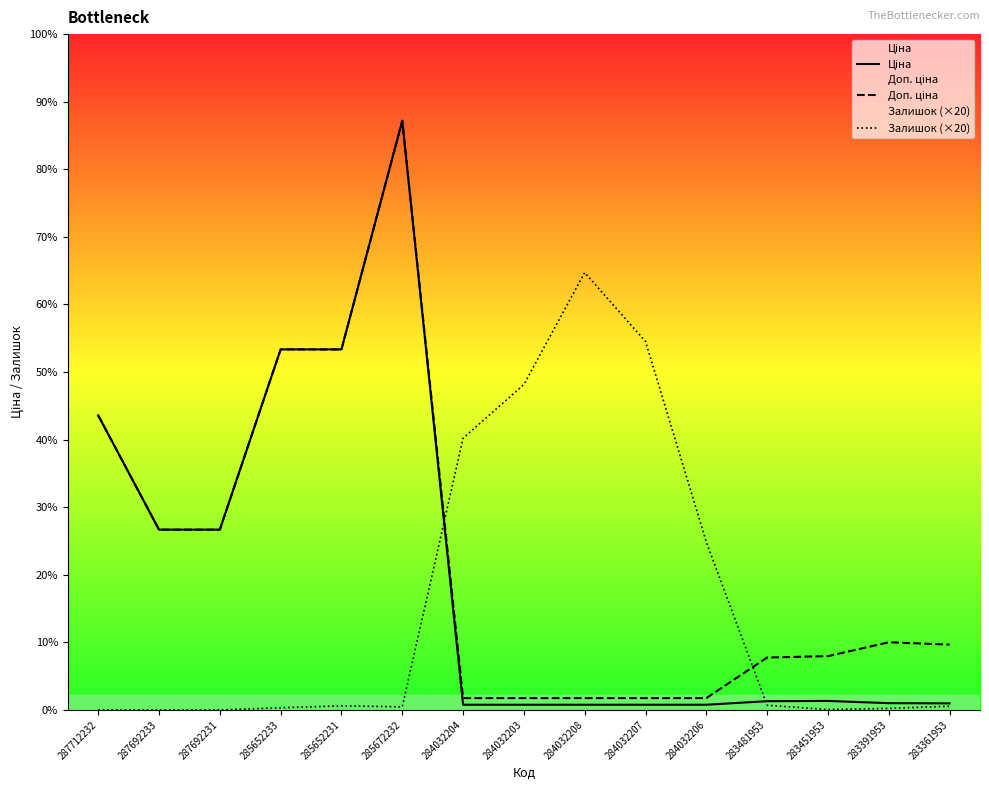

Reading left to right, what are all the values shown in this chart?

Ціна: 287712232=30512.3	287692233=18671.5	287692231=18671.5	285652233=37343.0	285652231=37343.0	285672232=61024.7	284032204=535.4	284032203=535.4	284032208=535.4	284032207=535.4	284032206=535.4	283481953=904.3	283451953=928.3	283391953=700.4	283361953=676.4
Доп. ціна: 287712232=30512.3	287692233=18671.5	287692231=18671.5	285652233=37343.0	285652231=37343.0	285672232=61024.7	284032204=1227.2	284032203=1227.2	284032208=1227.2	284032207=1227.2	284032206=1227.2	283481953=5425.9	283451953=5569.9	283391953=7004.3	283361953=6764.4
Залишок (×20): 287712232=0.0	287692233=0.0	287692231=0.0	285652233=220.0	285652231=420.0	285672232=320.0	284032204=28140.0	284032203=33700.0	284032208=45300.0	284032207=38160.0	284032206=17380.0	283481953=480.0	283451953=40.0	283391953=160.0	283361953=380.0